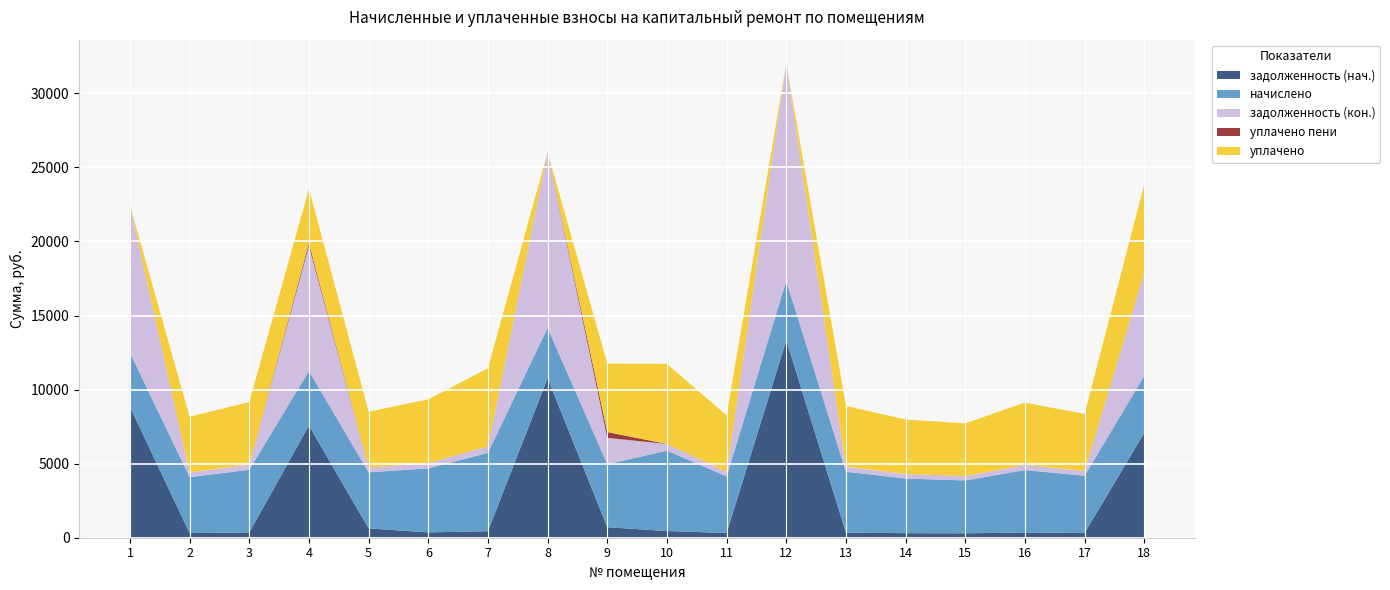

Reading left to right, what are all the values shown in this chart?

задолженность (нач.): 1=8841.3	2=314.6	3=352.8	4=7571.5	5=630.7	6=360.0	7=440.6	8=10773.0	9=708.5	10=452.2	11=318.2	12=13335.0	13=342.7	14=307.4	15=297.4	16=351.4	17=321.8	18=7076.5
начислено: 1=3654.7	2=3775.7	3=4233.6	4=3680.6	5=3784.3	6=4320.0	7=5287.7	8=3395.5	9=4250.9	10=5425.9	11=3818.9	12=4011.0	13=4112.6	14=3689.3	15=3568.3	16=4216.3	17=3862.1	18=3854.0
задолженность (кон.): 1=9946.9	2=314.6	3=352.8	4=8446.5	5=315.4	6=360.0	7=440.6	8=11853.4	9=1781.5	10=452.2	11=318.2	12=14673.7	13=342.7	14=307.4	15=297.4	16=351.4	17=321.8	18=6959.8
уплачено пени: 1=0.0	2=0.0	3=0.0	4=197.2	5=2.4	6=0.0	7=0.0	8=0.0	9=390.1	10=0.0	11=0.0	12=0.0	13=0.0	14=0.0	15=0.0	16=0.0	17=0.0	18=0.0
уплачено: 1=0.0	2=3762.6	3=4218.9	4=3663.6	5=3770.4	6=4305.0	7=5269.3	8=0.0	9=4627.2	10=5407.1	11=3805.6	12=0.0	13=4098.4	14=3676.5	15=3555.9	16=4201.7	17=3848.7	18=5966.7